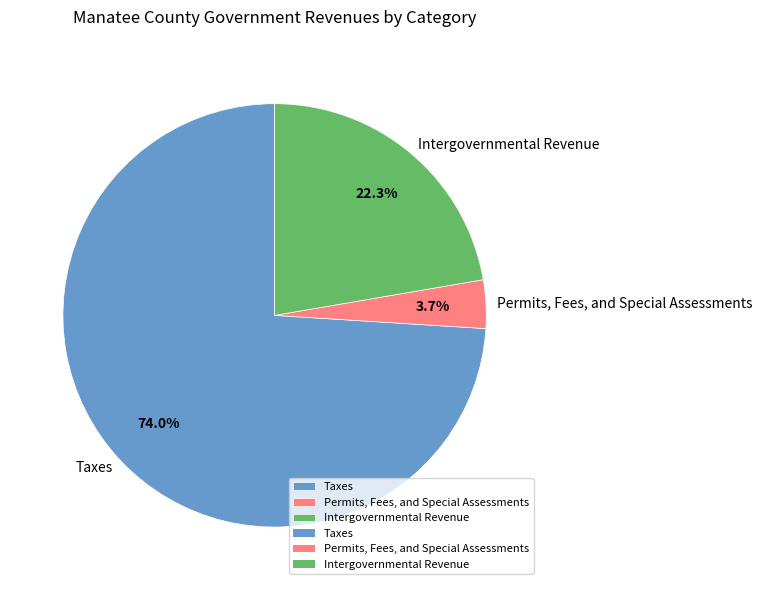

Is there any slice that represents more than half of the pie?

Yes